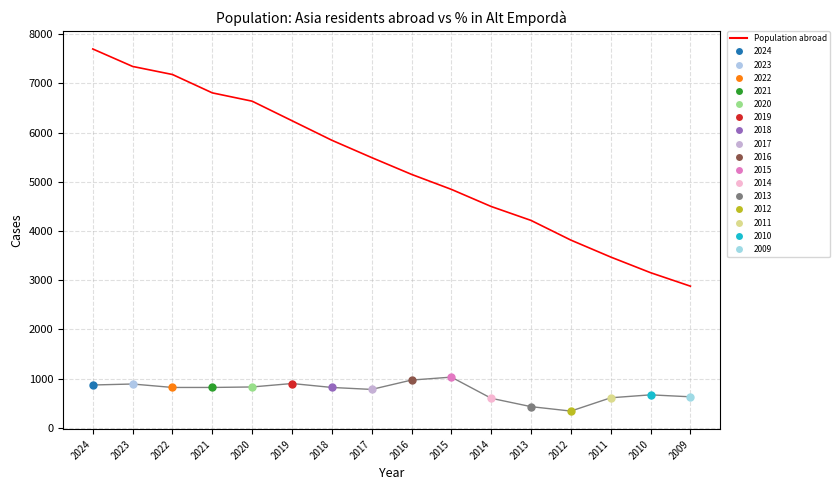

What is the ratio of the value at 2018 to the value at 2015?

1.2